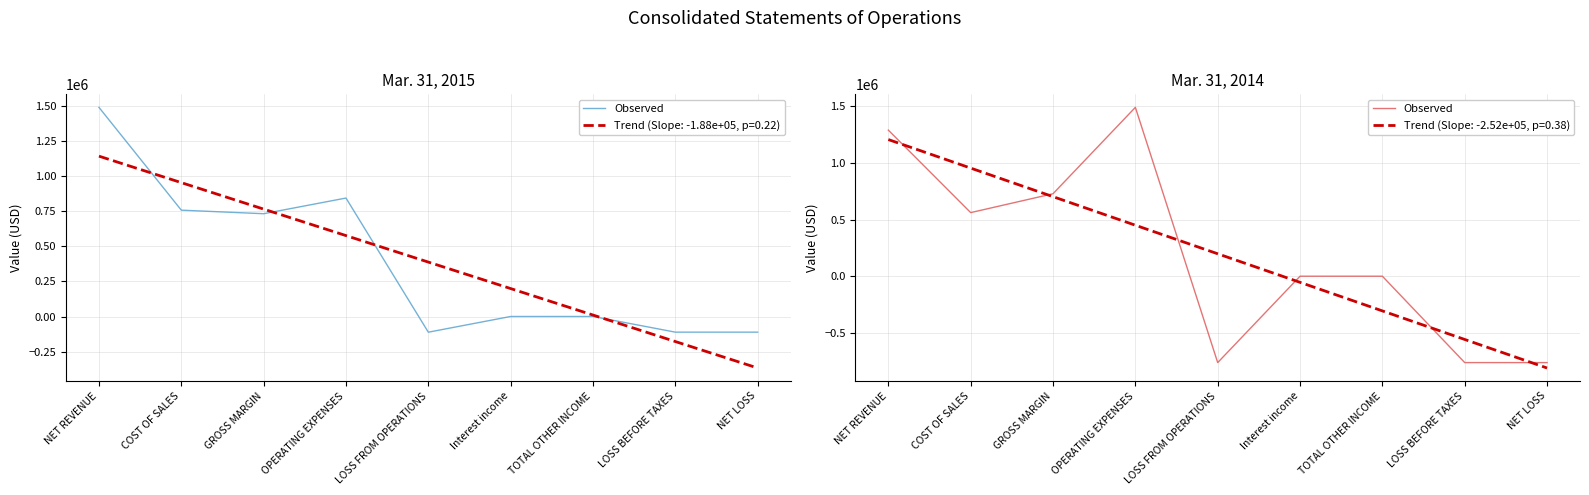

What is the average value?

198099